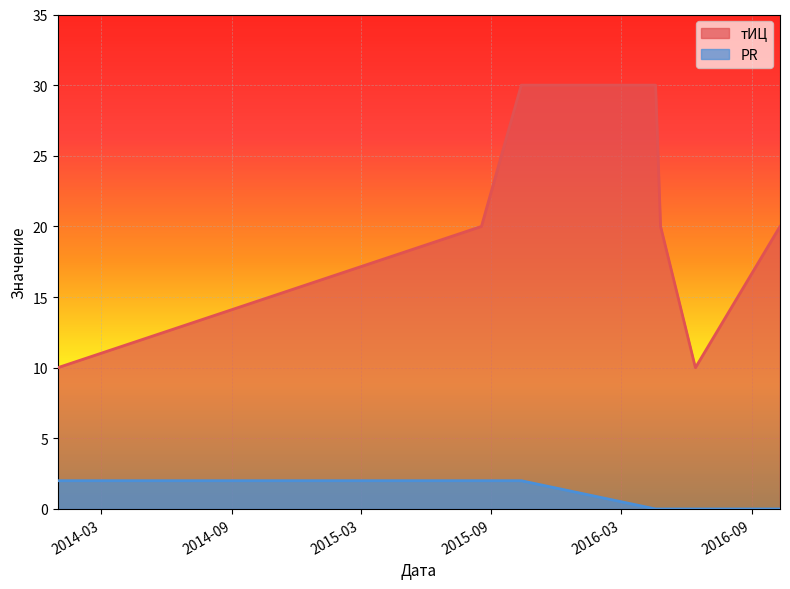

What is the total value across all series at 2015-10-13?

32